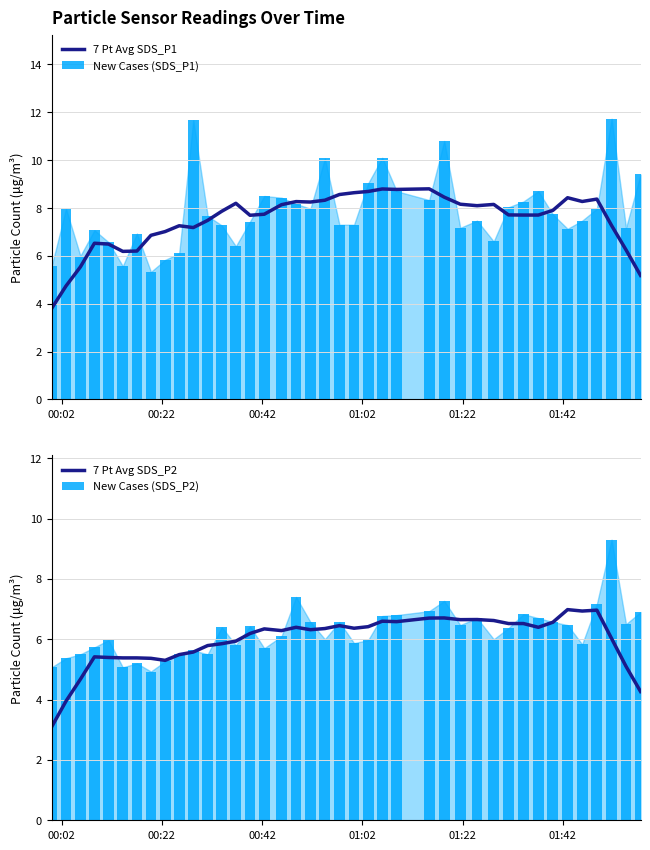

What is the minimum value for 7 Pt Avg SDS_P1?

3.8